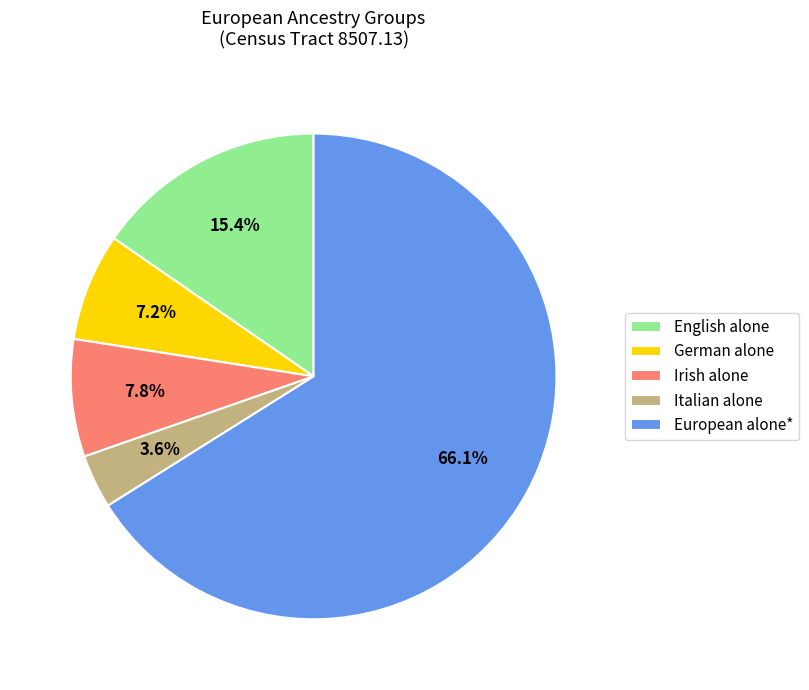

Approximately how many times larger is the value at Italian alone compared to Irish alone?

0.5